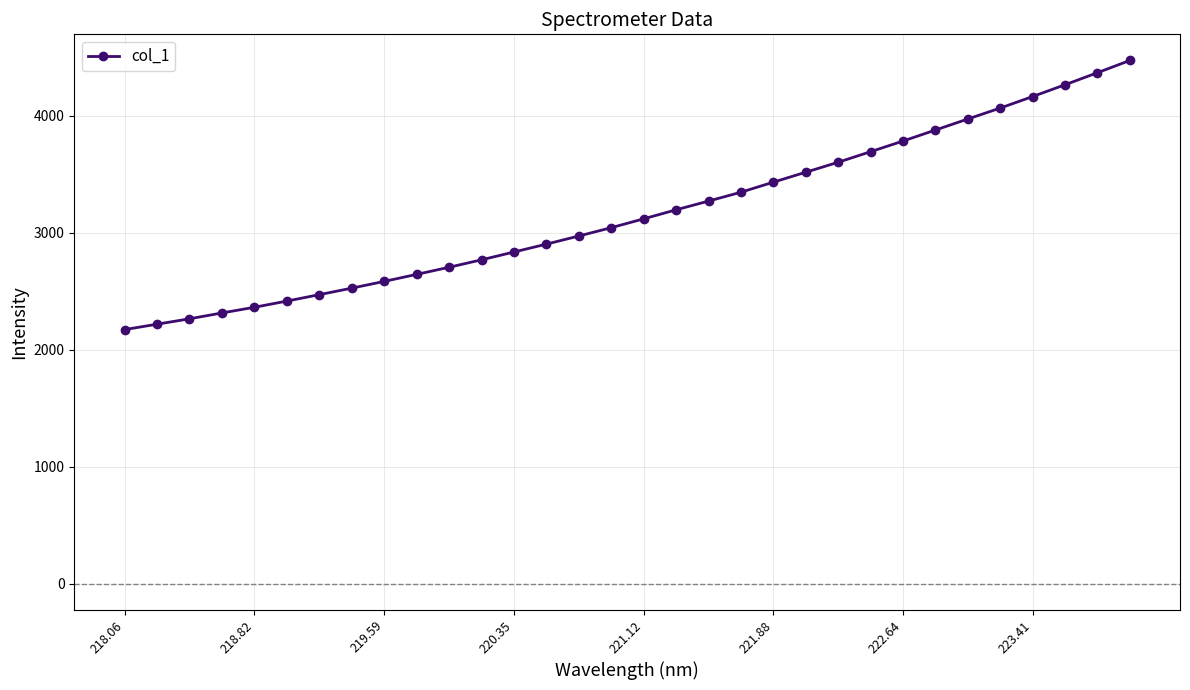

True or false: there are more than 2 points higher than both neighbors.

False